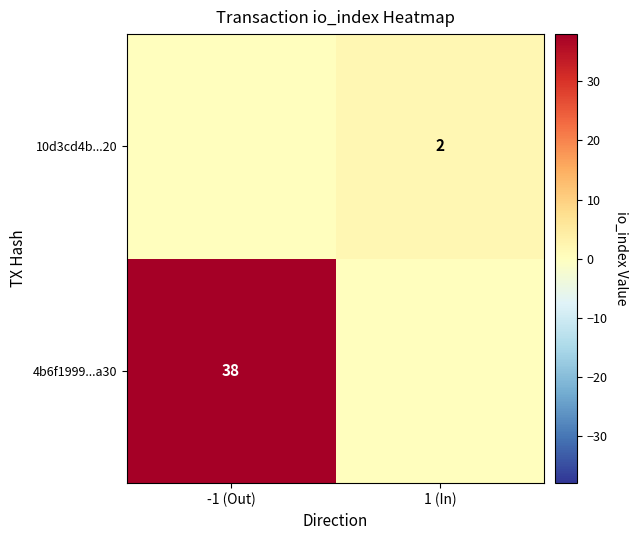

Is the value of 4b6f1999...a30 at -1 (Out) greater than the value of 10d3cd4b...20 at 1 (In)?

Yes